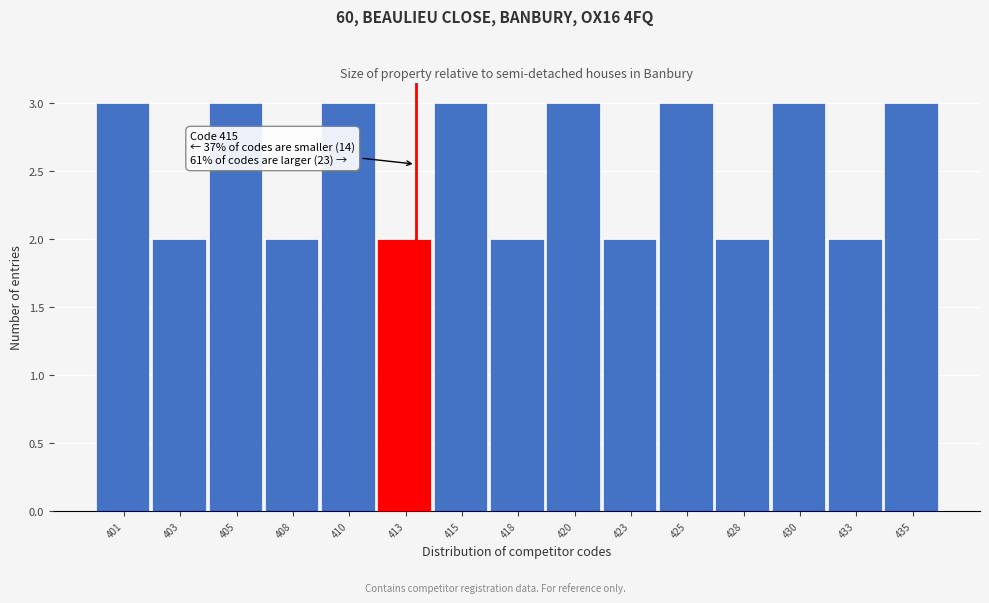

Reading left to right, list all the values displayed in this chart.

401=3	403=2	405=3	408=2	410=3	413=2	415=3	418=2	420=3	423=2	425=3	428=2	430=3	433=2	435=3